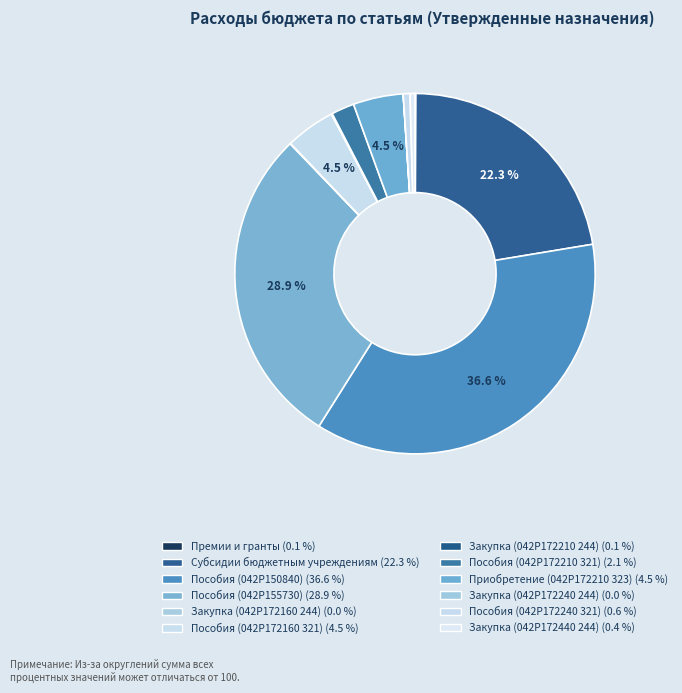

How many segments does this pie chart have?

12